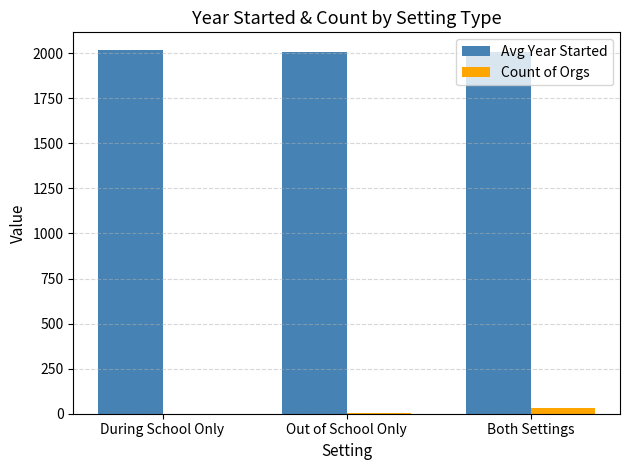

What is the difference between the Avg Year Started values at Both Settings and During School Only?

6.0